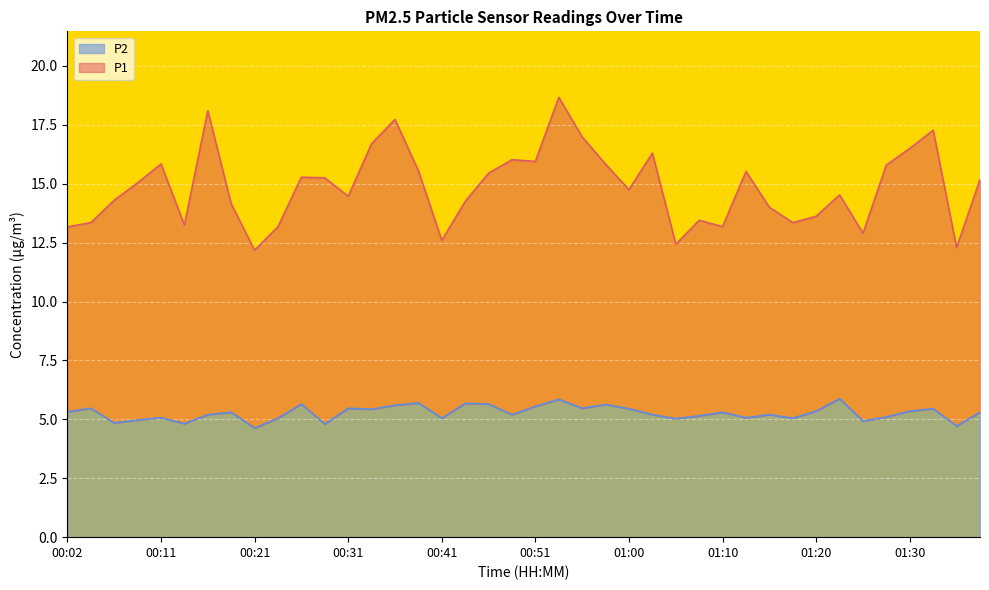

At which category is the sum across all series the highest?

00:53